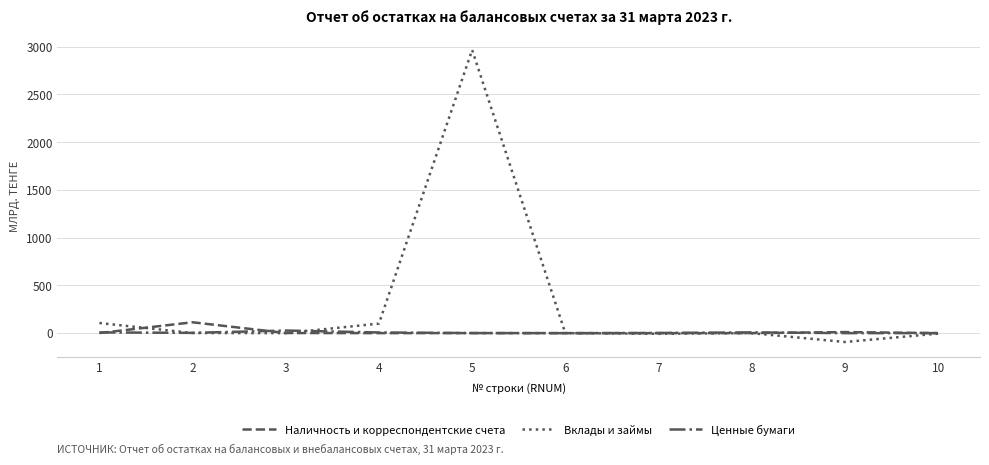

Between 5 and 7, which series saw the biggest shift?

Вклады и займы